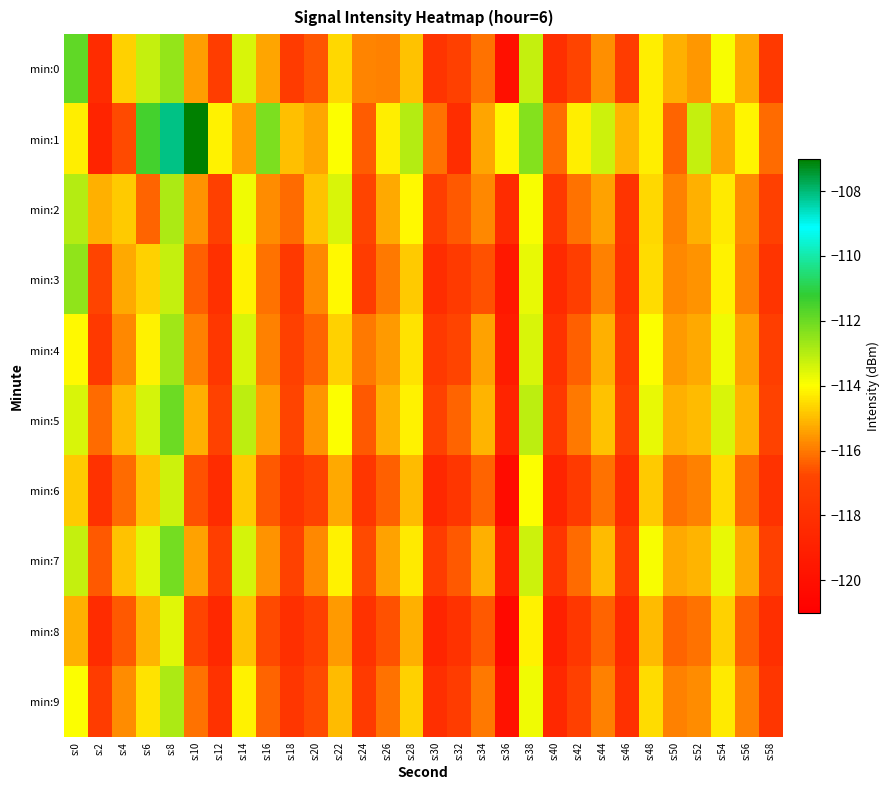

At s:20, list the series in order from largest to smallest.

min:2, min:1, min:5, min:3, min:7, min:4, min:0, min:9, min:6, min:8